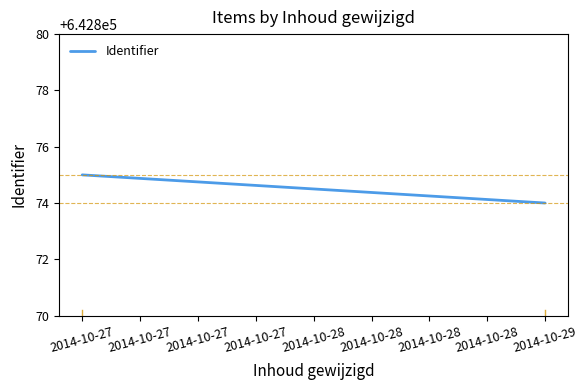

Which category has the highest value across all series?

2014-10-27